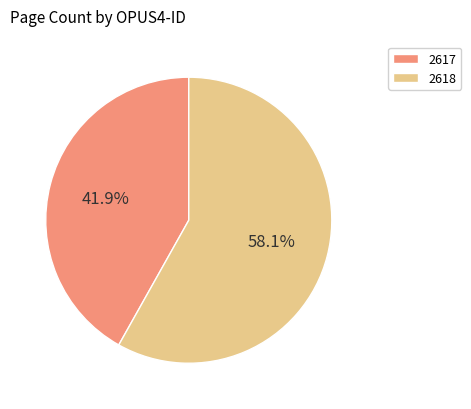

To the nearest percent, what portion does 2618 represent?

58%